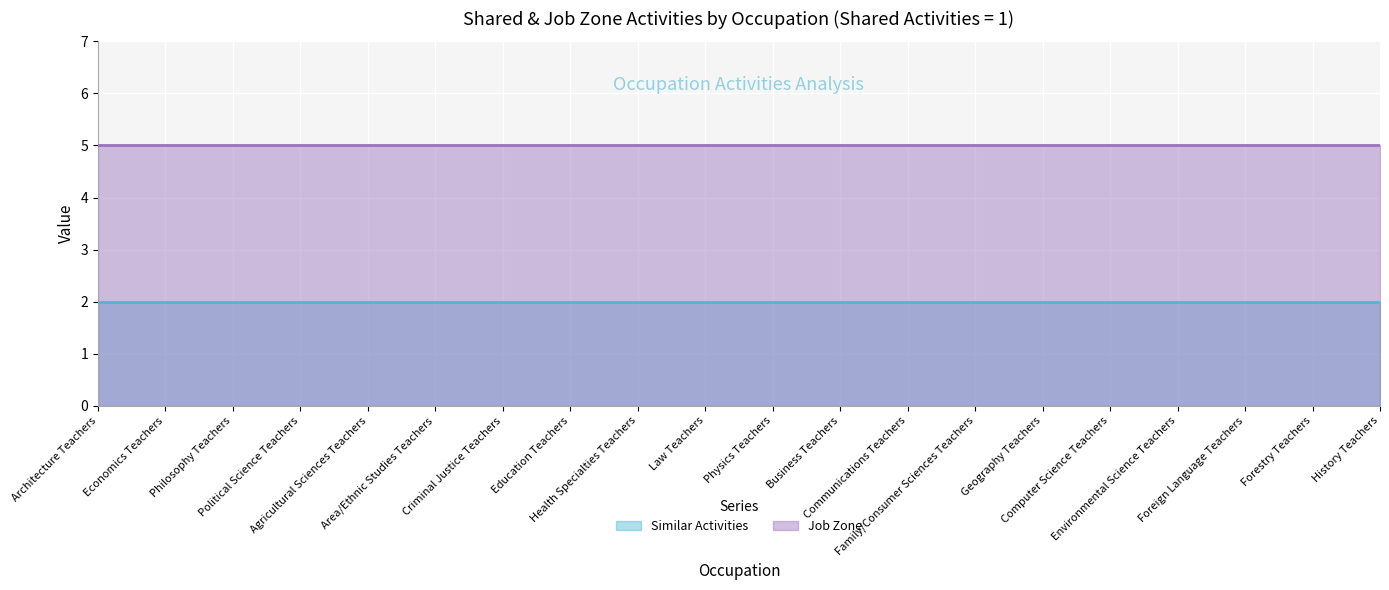

Rank the series at Area/Ethnic Studies Teachers from lowest to highest value.

Similar Activities, Job Zone